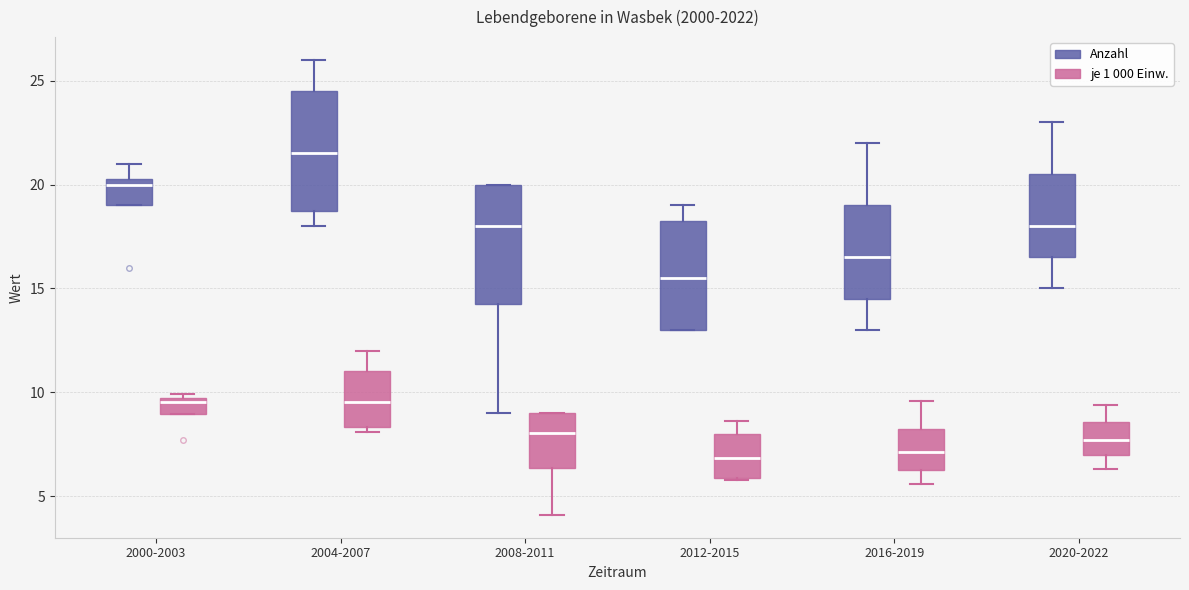

Reading left to right, read every box against the y-axis: the position of its median line, the range the box covers, and the ends of its whiskers. The values are not printed on the chart, so give them approximately, as read against the axis.

2000-2003 (Anzahl): median 20.0, box 19.0 to 20.5, whiskers 19.0 to 21.0
2000-2003 (je 1 000 Einw.): median 9.5, box 9.0 to 10.0, whiskers 9.0 to 10.0 (just above the box's upper edge)
2004-2007 (Anzahl): median 21.5, box 19.0 to 24.5, whiskers 18.0 to 26.0
2004-2007 (je 1 000 Einw.): median 9.5, box 8.5 to 11.0, whiskers 8.0 to 12.0
2008-2011 (Anzahl): median 18.0, box 14.5 to 20.0, whiskers 9.0 to 20.0
2008-2011 (je 1 000 Einw.): median 8.0, box 6.5 to 9.0, whiskers 4.0 to 9.0
2012-2015 (Anzahl): median 15.5, box 13.0 to 18.5, whiskers 13.0 to 19.0
2012-2015 (je 1 000 Einw.): median 7.0, box 6.0 to 8.0, whiskers 6.0 to 8.5
2016-2019 (Anzahl): median 16.5, box 14.5 to 19.0, whiskers 13.0 to 22.0
2016-2019 (je 1 000 Einw.): median 7.0, box 6.5 to 8.5, whiskers 5.5 to 9.5
2020-2022 (Anzahl): median 18.0, box 16.5 to 20.5, whiskers 15.0 to 23.0
2020-2022 (je 1 000 Einw.): median 7.5, box 7.0 to 8.5, whiskers 6.5 to 9.5